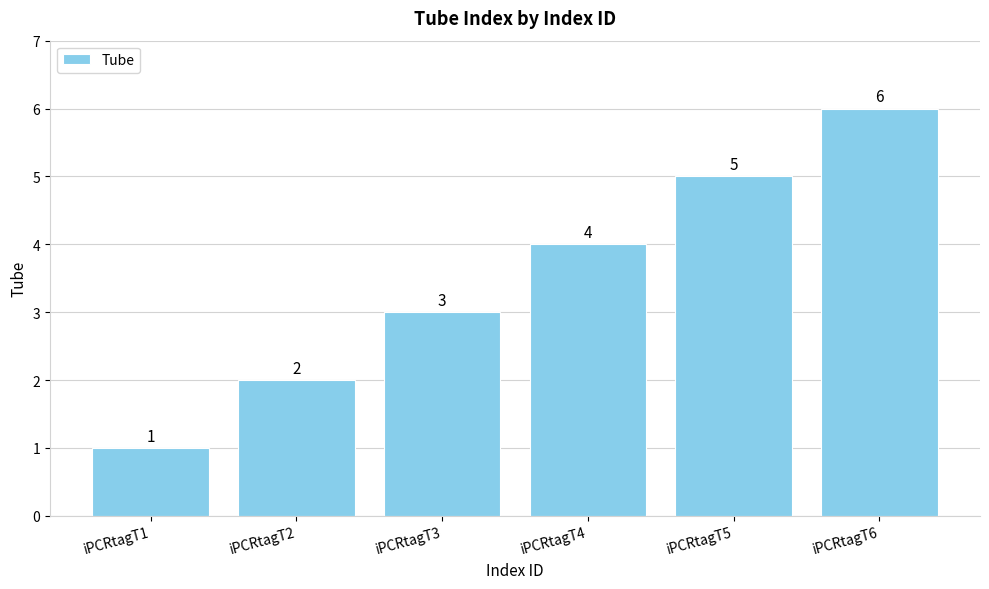

Read the value at iPCRtagT2.

2